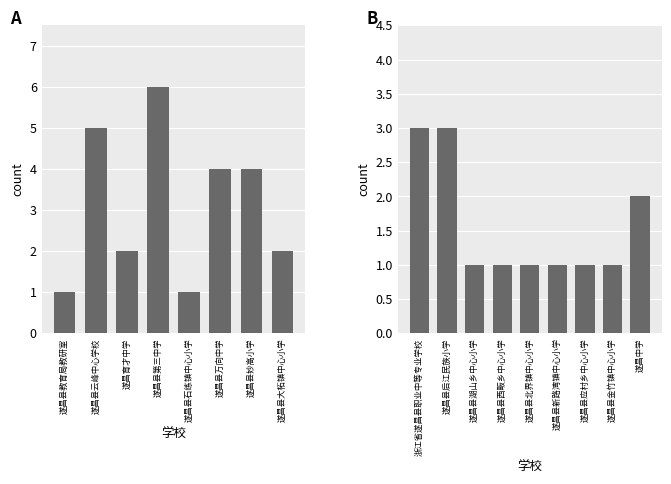

Which has a higher value, 遂昌县万向中学 or 遂昌县新路湾镇中心小学?

遂昌县万向中学